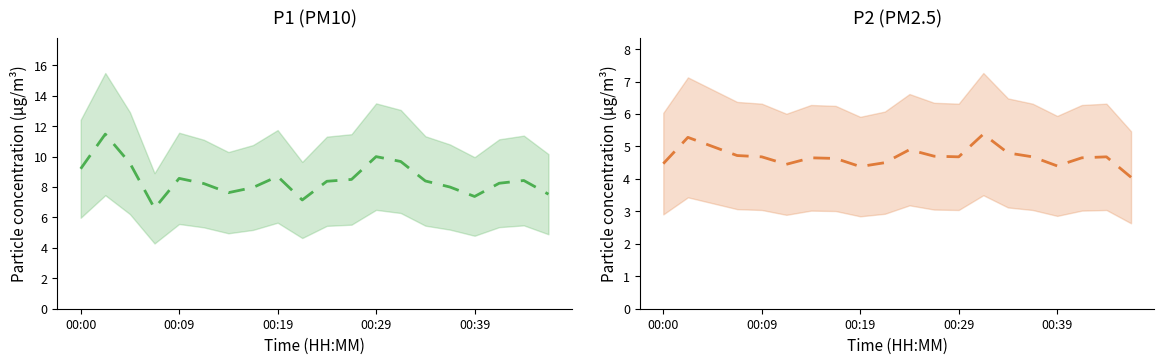

The value of P1 at 5 is 8.2. True or false?

True